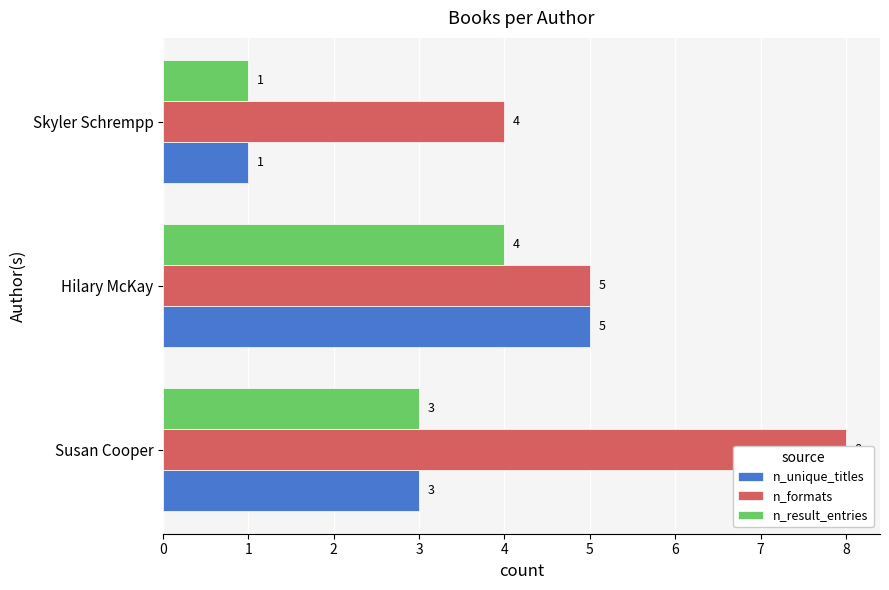

What is the sum of all n_result_entries values?

8